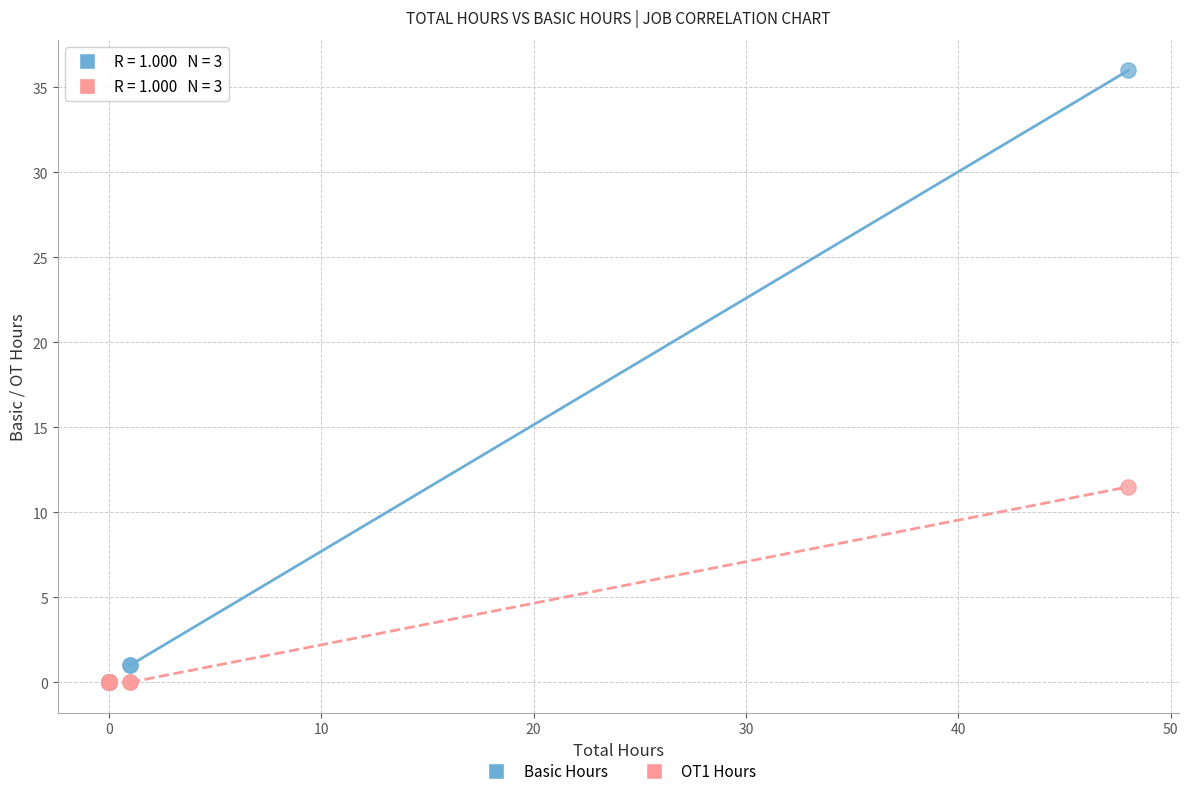

Across all series, what Y value is closest to 18?

11.5